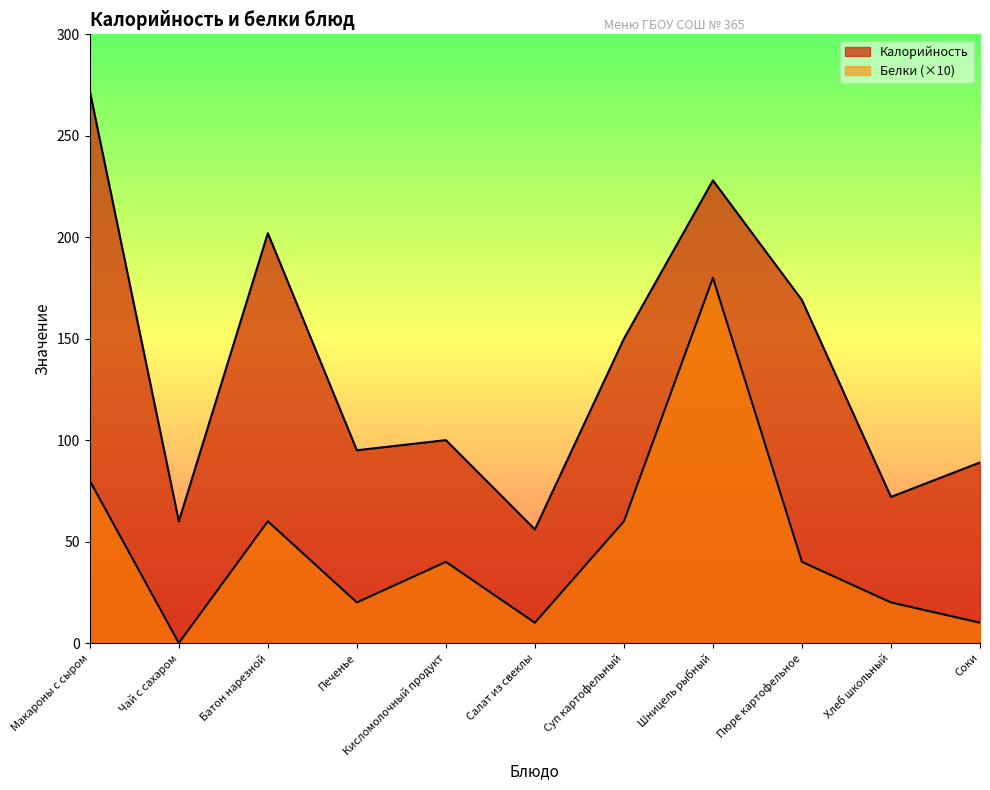

How many data points in Белки are above 40?

4